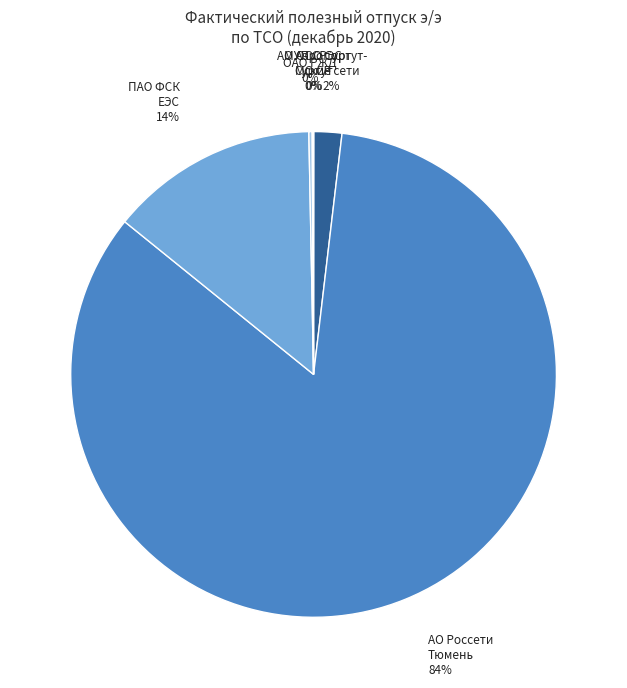

Is there a majority slice in this chart?

Yes